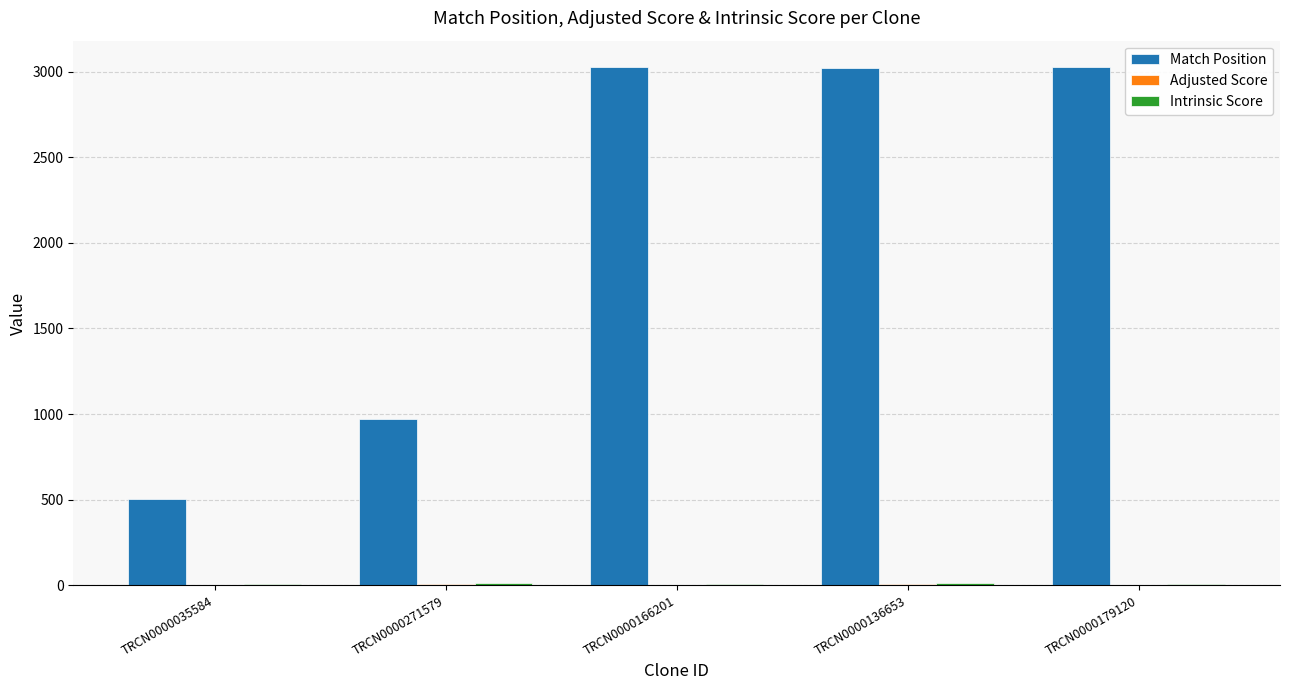

What is the greatest value displayed?

3029.0